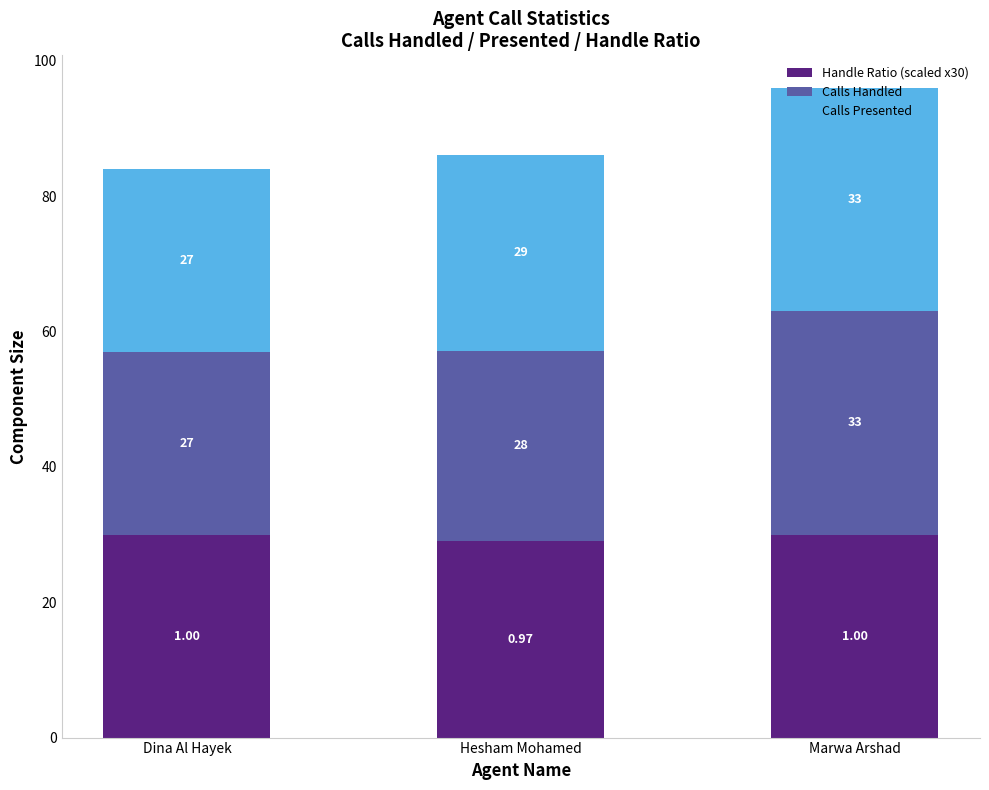

At which label is Handle Ratio (scaled x30) closest to 29?

Hesham Mohamed